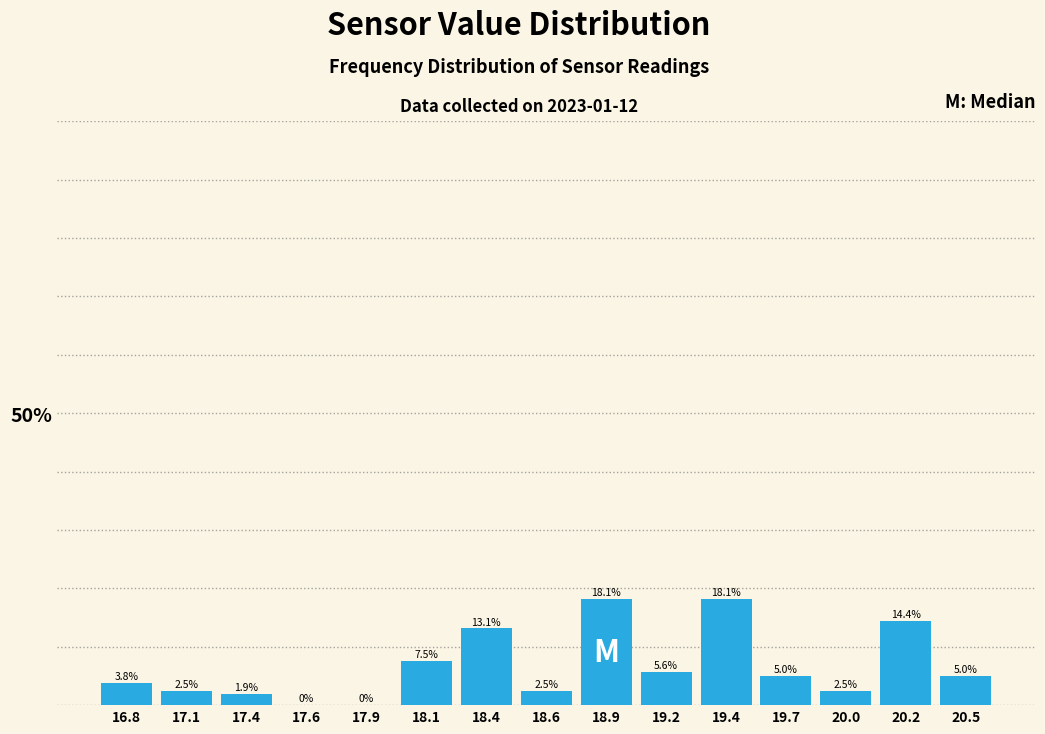

Reading left to right, extract all data points from this chart.

16.8=3.8	17.1=2.5	17.4=1.9	17.6=0.0	17.9=0.0	18.1=7.5	18.4=13.1	18.6=2.5	18.9=18.1	19.2=5.6	19.4=18.1	19.7=5.0	20.0=2.5	20.2=14.4	20.5=5.0